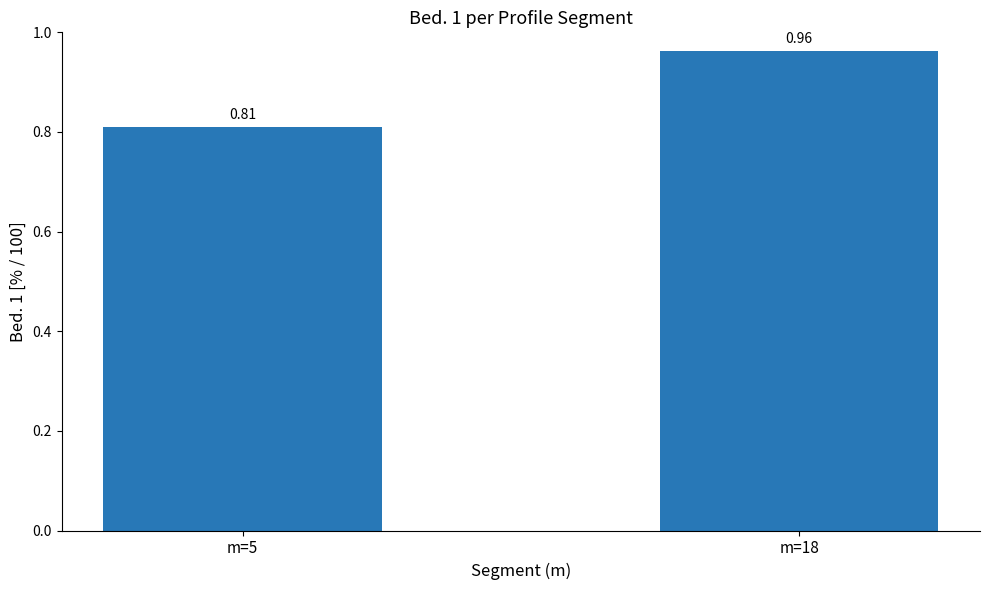

Rank the categories by value from lowest to highest.

m=5, m=18